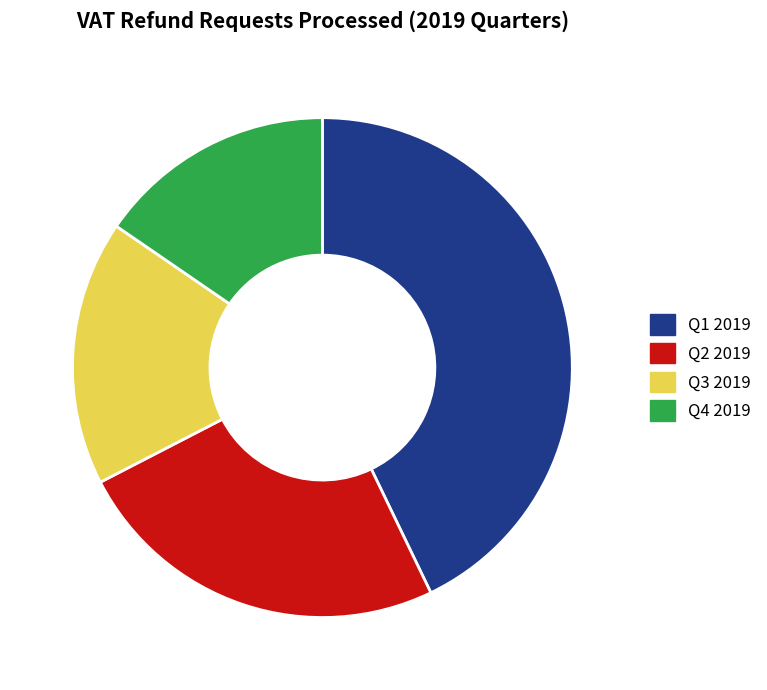

True or false: Q1 2019 accounts for 43% of the total.

True